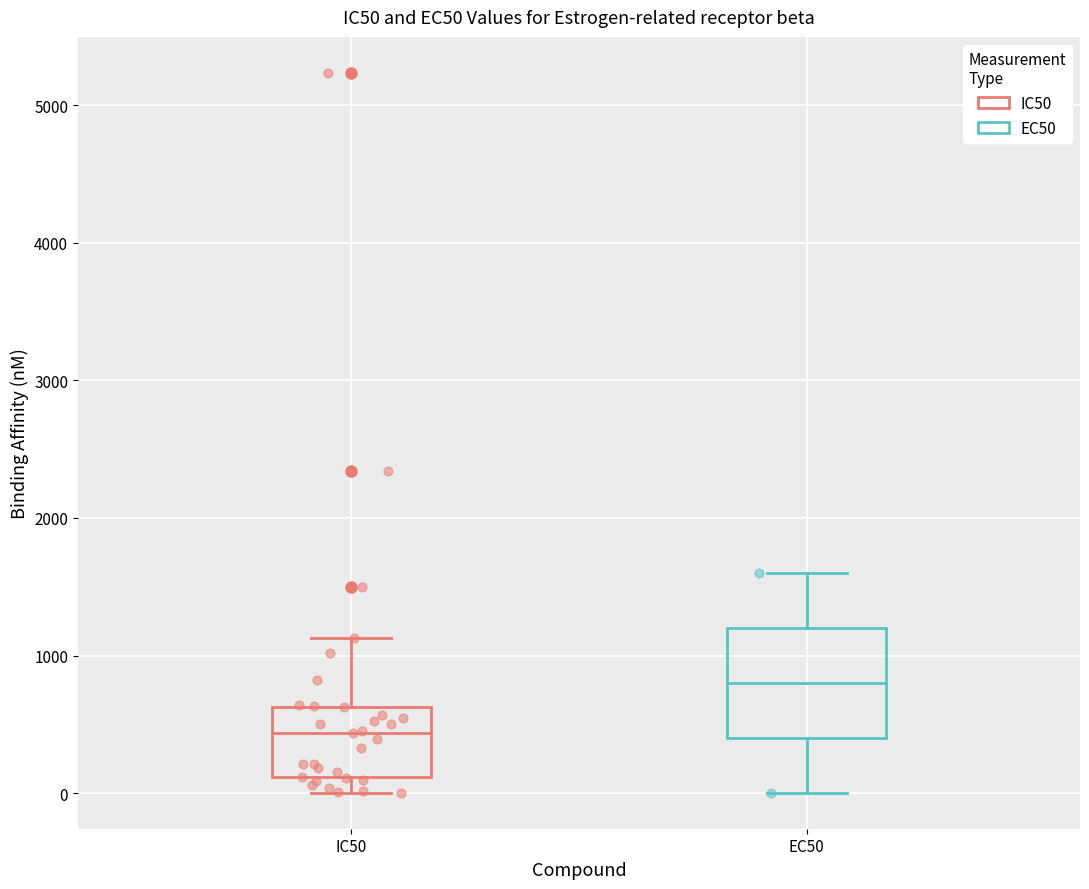

Reading left to right, transcribe this box plot: for each box, give where its median line is, the range the box spans, and where its two whiskers end, as read against the y-axis. The values are not printed on the chart, so give them approximately, as read against the axis.

IC50: median 400, box 100 to 600, whiskers 0 to 1100
EC50: median 800, box 400 to 1200, whiskers 0 to 1600